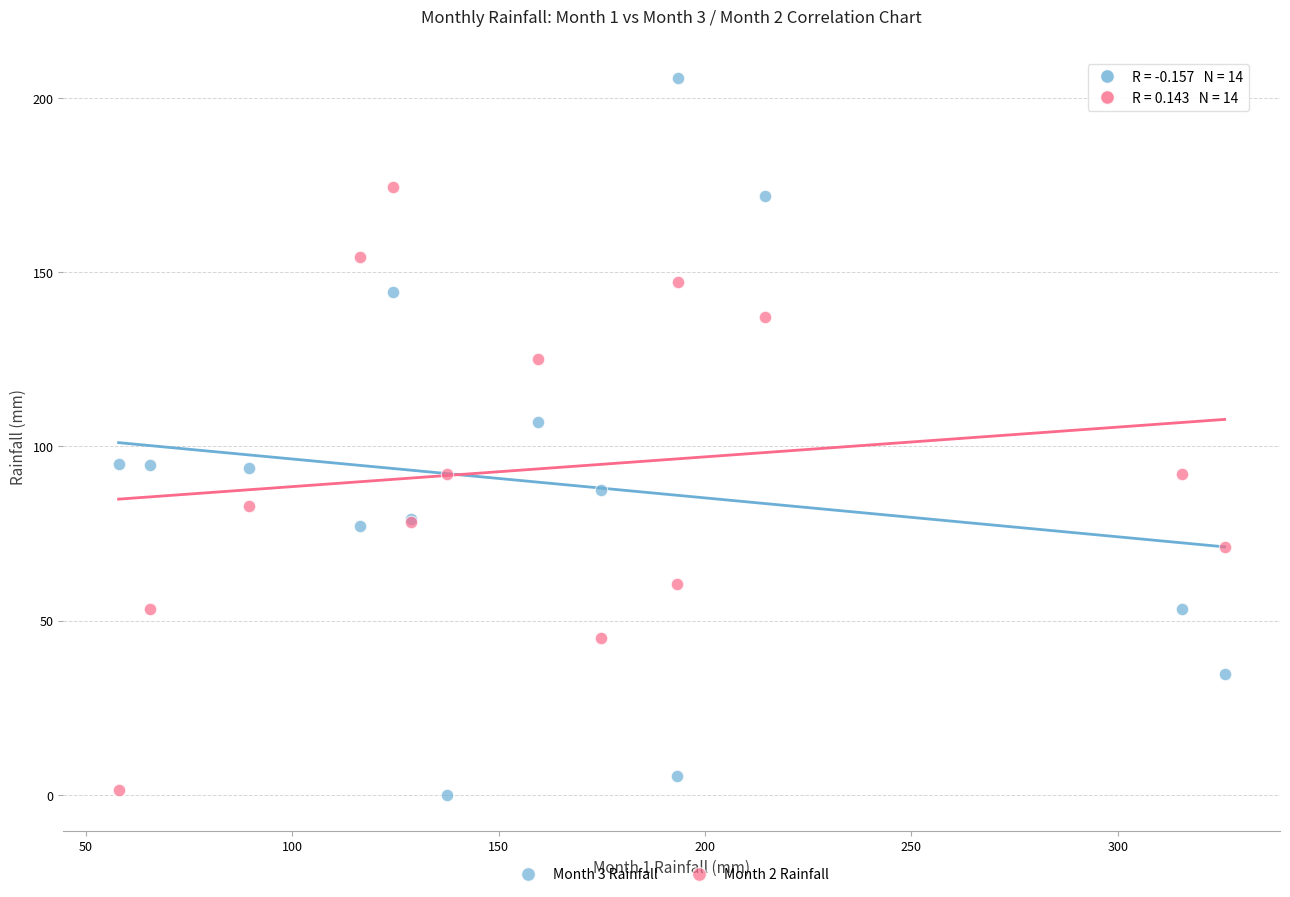

What are all the series names shown in the legend?

Month 3 Rainfall, Month 2 Rainfall